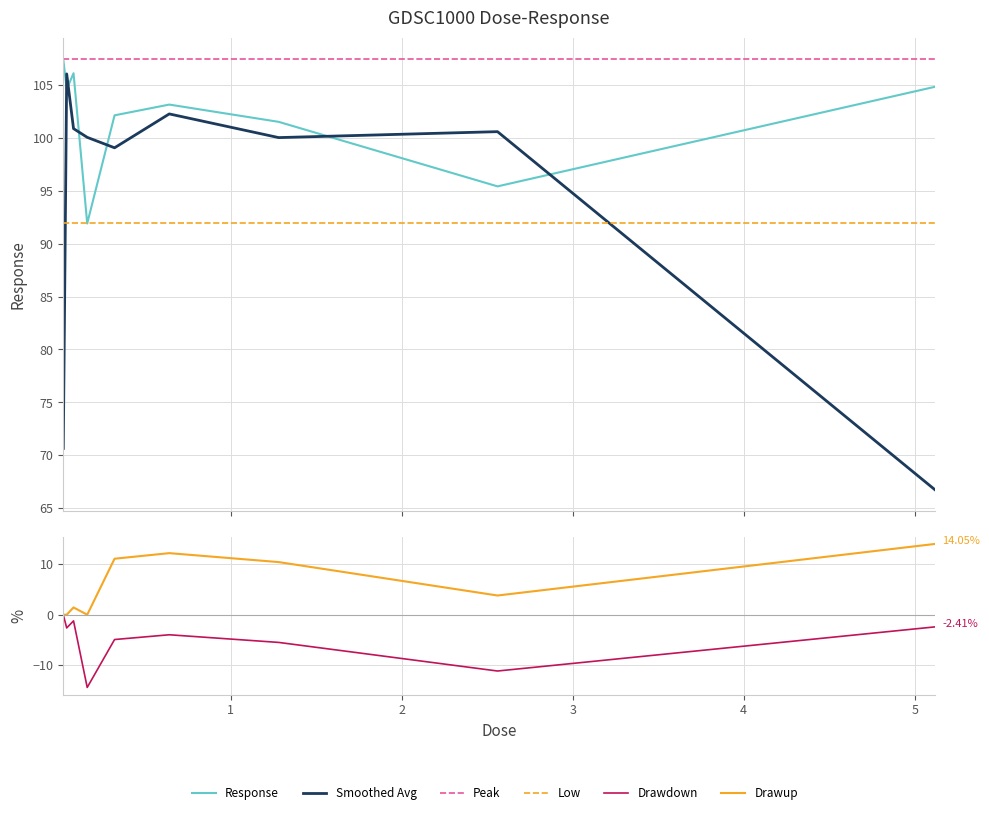

Where is the data nearest to the value 99?

1.28